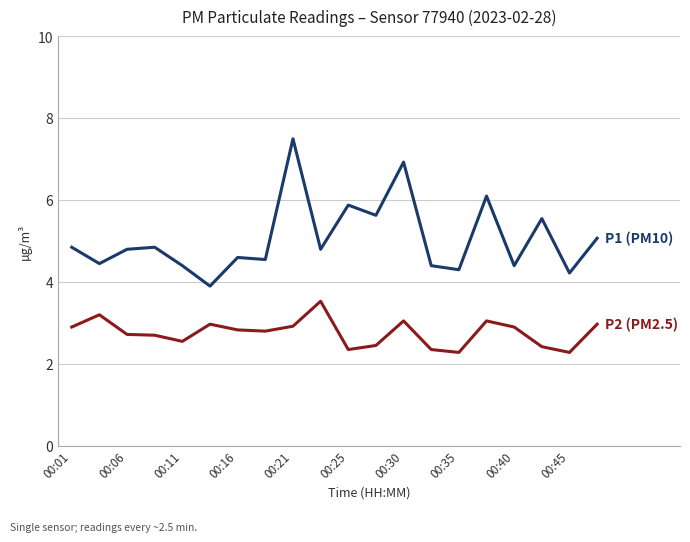

What is the smallest value displayed?

2.3